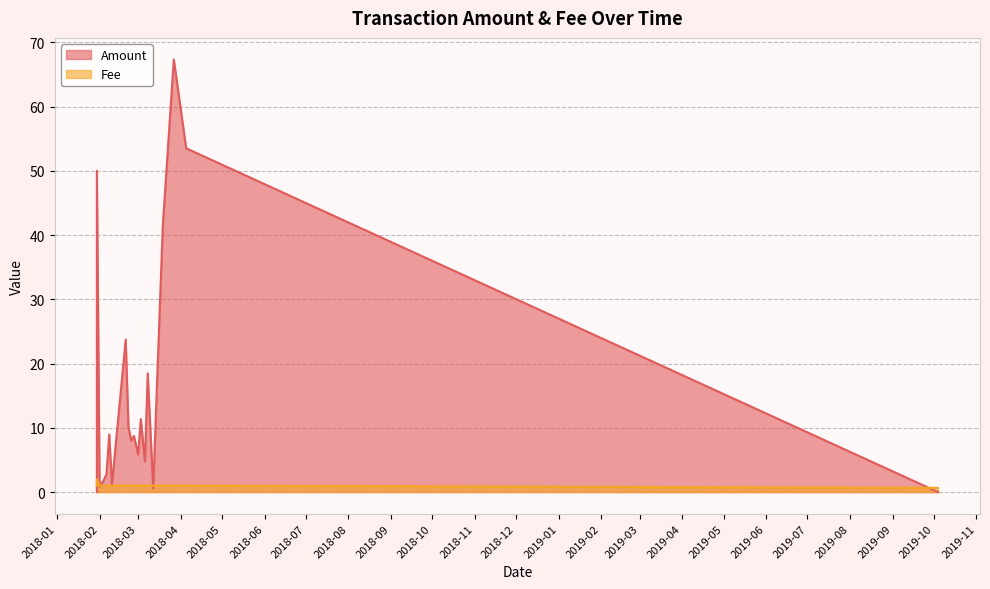

Between 2018-03-12 and 2018-02-06, which series saw the biggest shift?

Amount